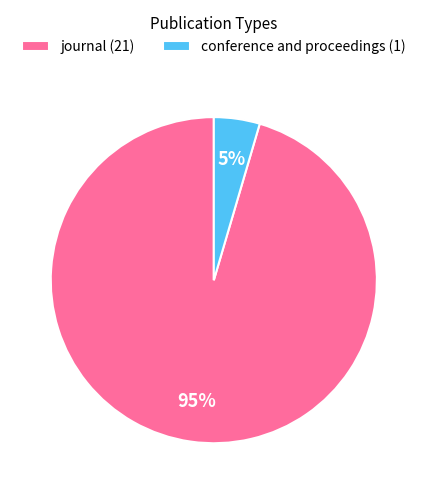

To the nearest percent, what is the combined percentage of conference and proceedings (1) and journal (21)?

100%